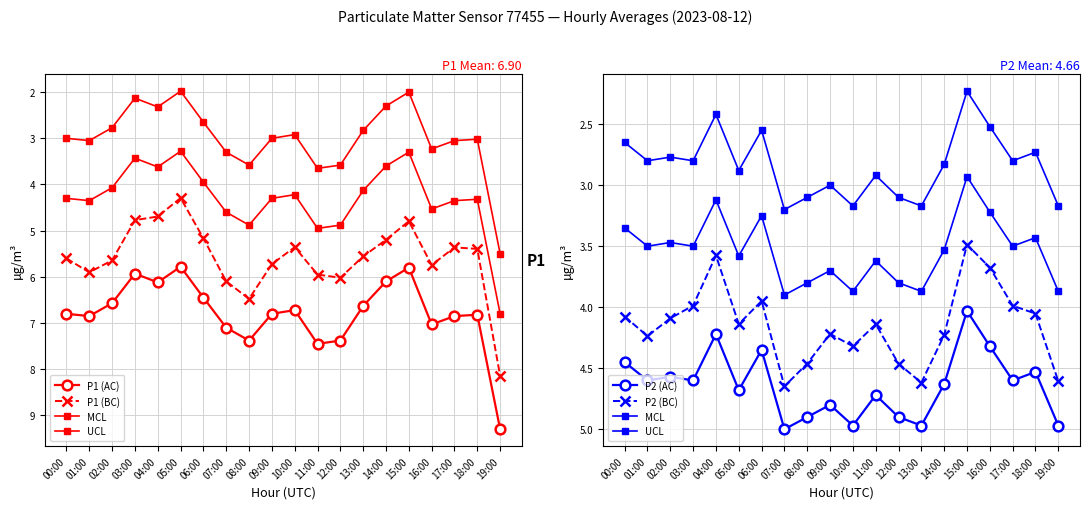

At which label is P1 (BC) closest to 6?

12:00